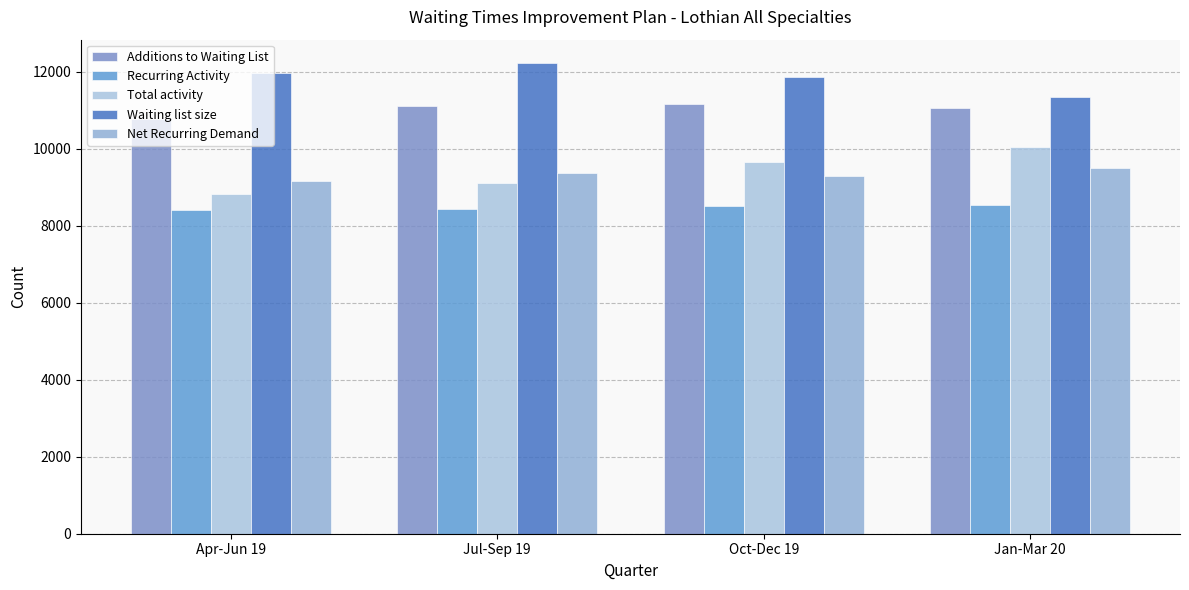

Which category has the highest value in the Net Recurring Demand series?

Jan-Mar 20